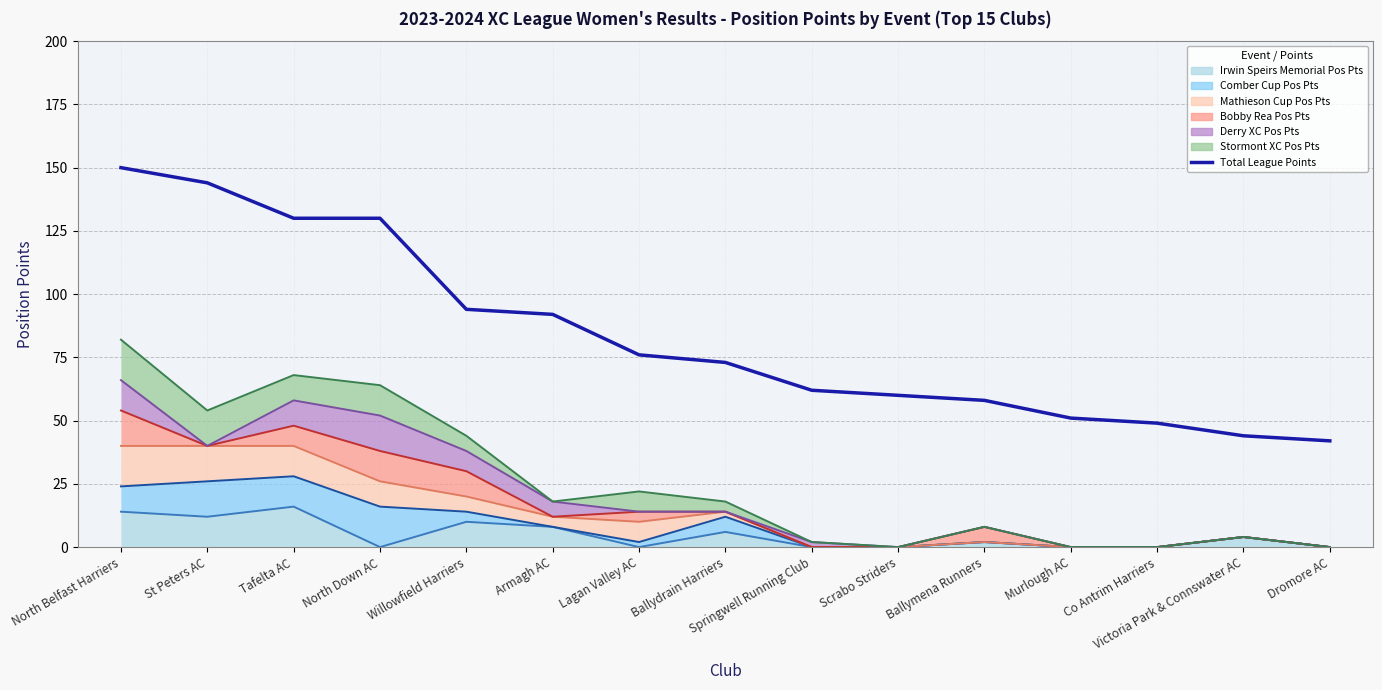

True or false: the data shows 144 at St Peters AC.

True